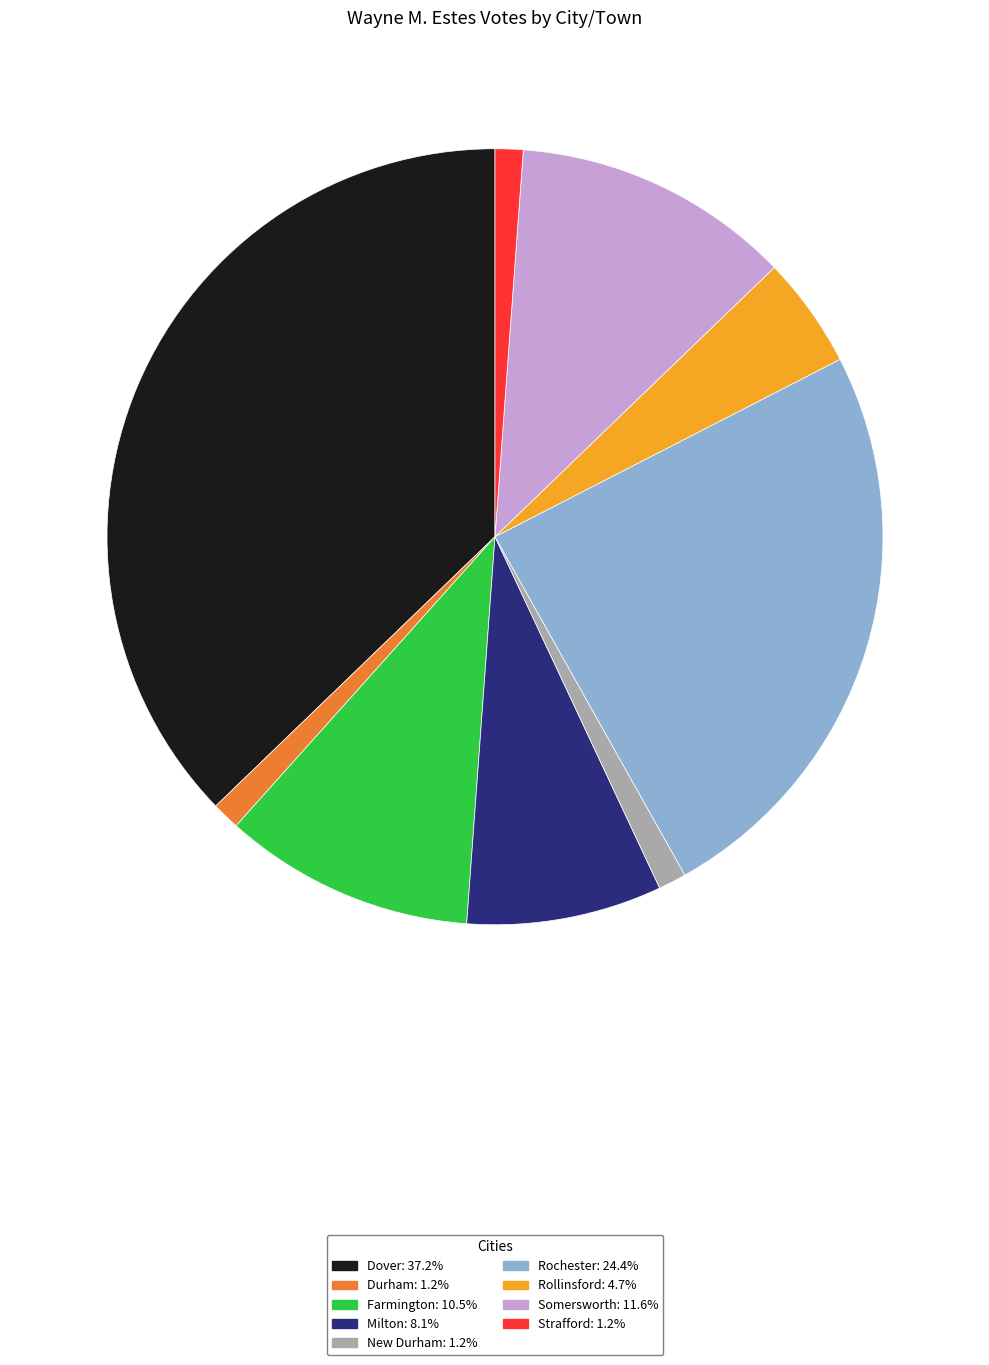

How many segments does this pie chart have?

9